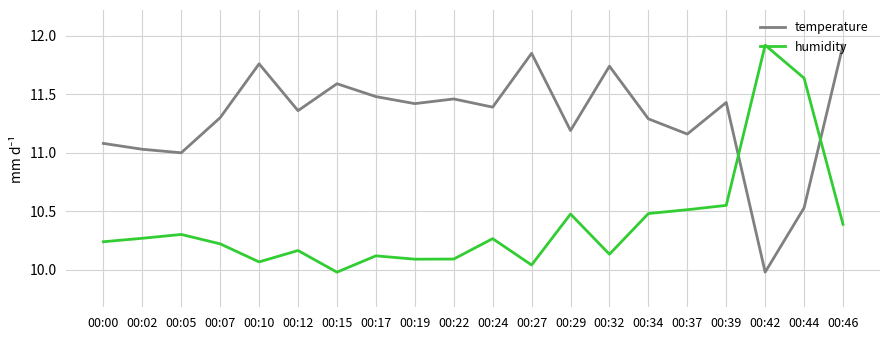

Where does the temperature series first go above 11?

00:00